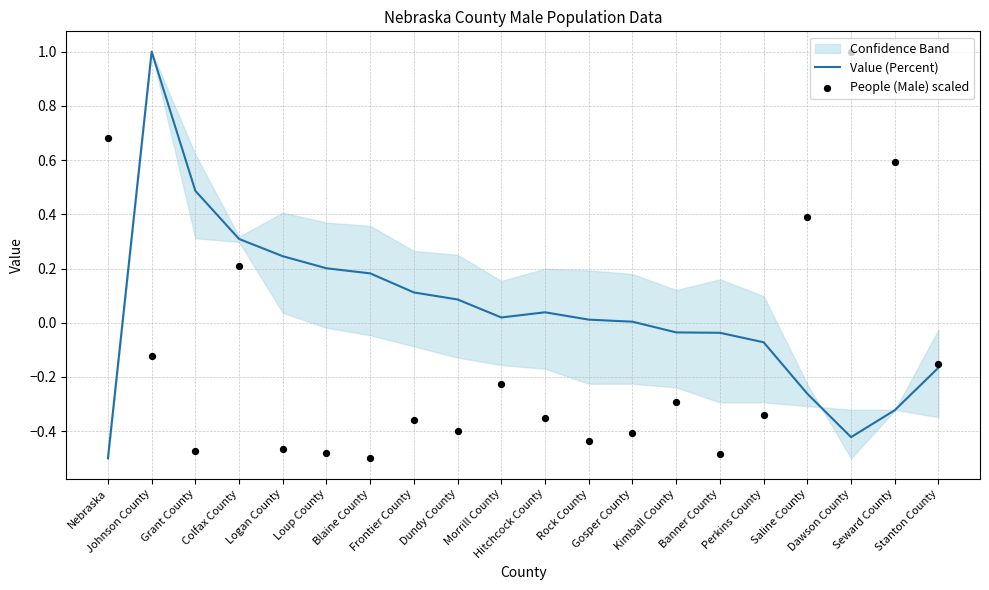

Which series has the largest Y range (max minus min)?

Value (Percent)